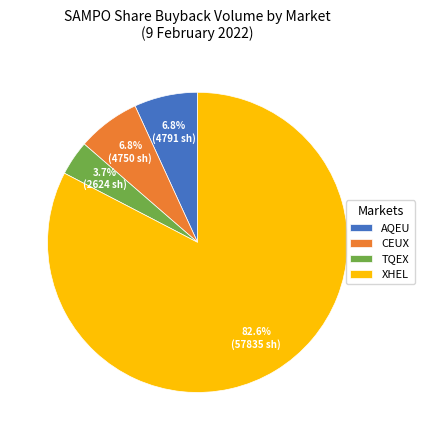

Which category accounts for the majority?

XHEL